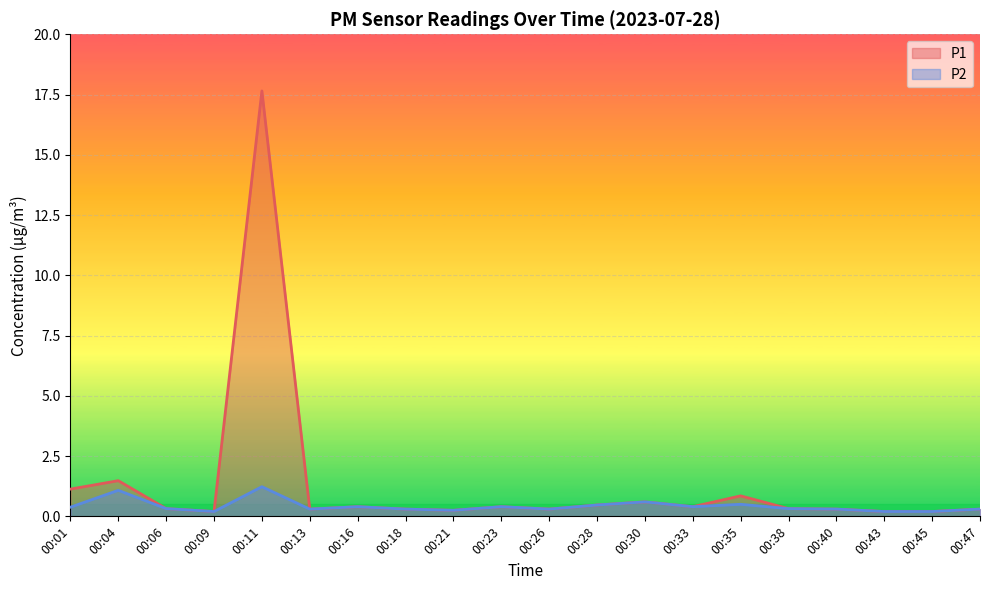

At which category does P2 reach its first local peak?

00:04